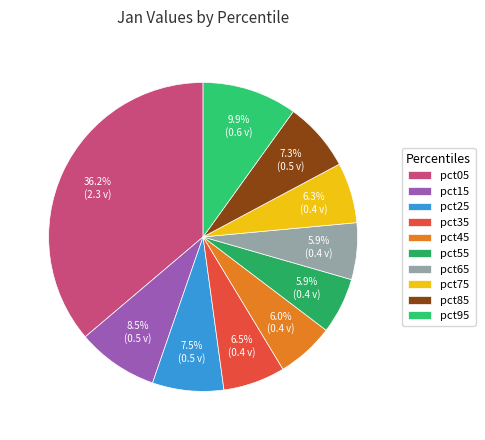

The pct85 slice represents 17% of the pie. True or false?

False